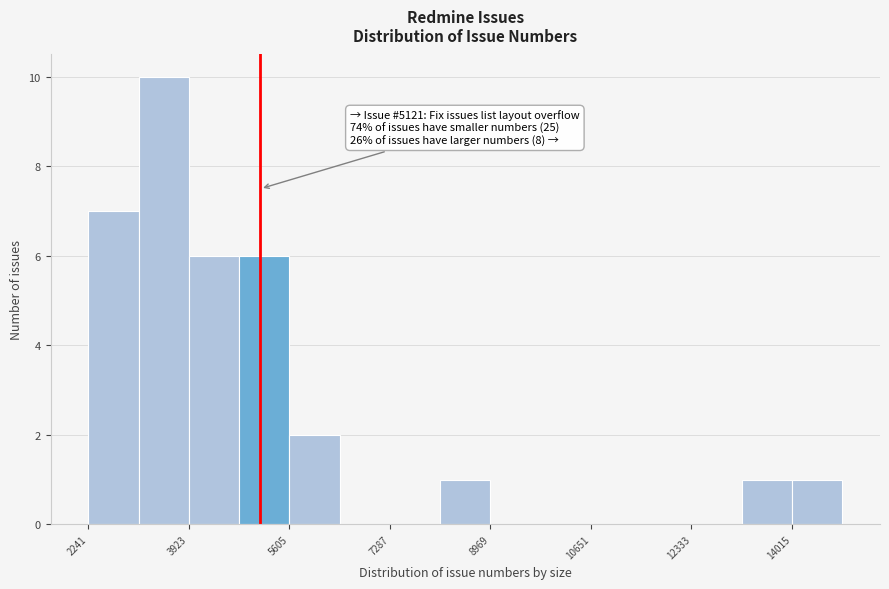

Over which range of the x-axis is the bar tallest?

3000 to 4000